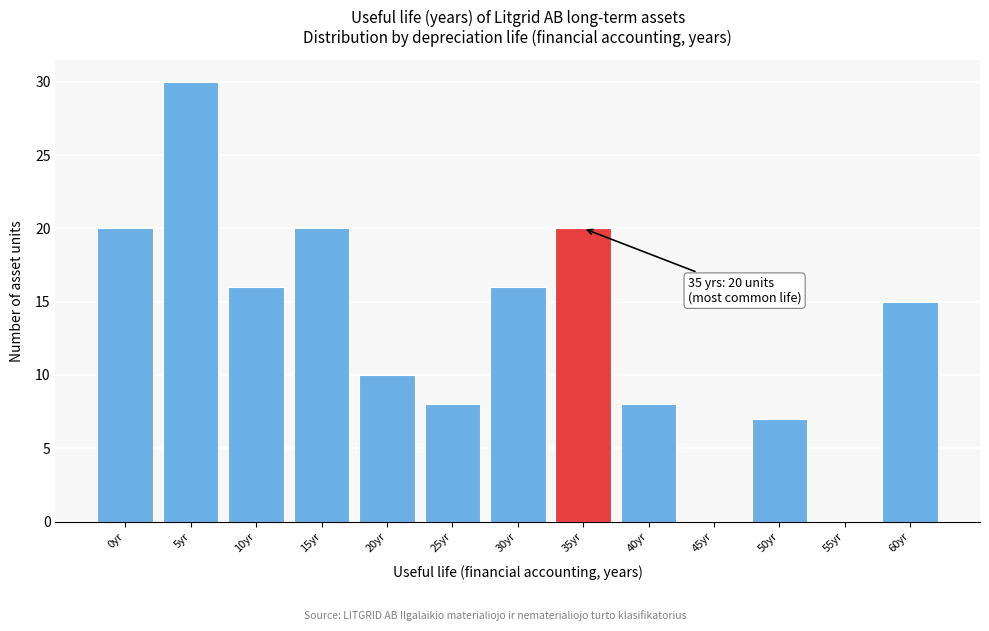

Reading left to right, list all the values displayed in this chart.

0yr=20	5yr=30	10yr=16	15yr=20	20yr=10	25yr=8	30yr=16	35yr=20	40yr=8	45yr=0	50yr=7	55yr=0	60yr=15